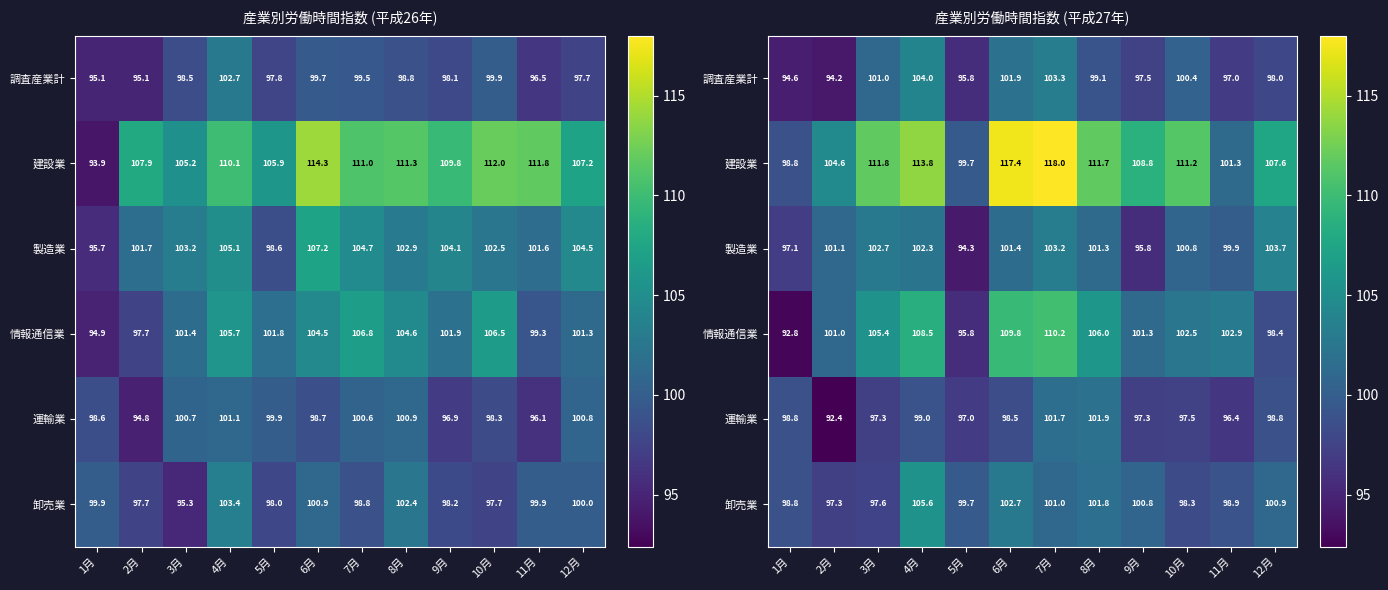

Which series has the largest range (max minus min)?

建設業